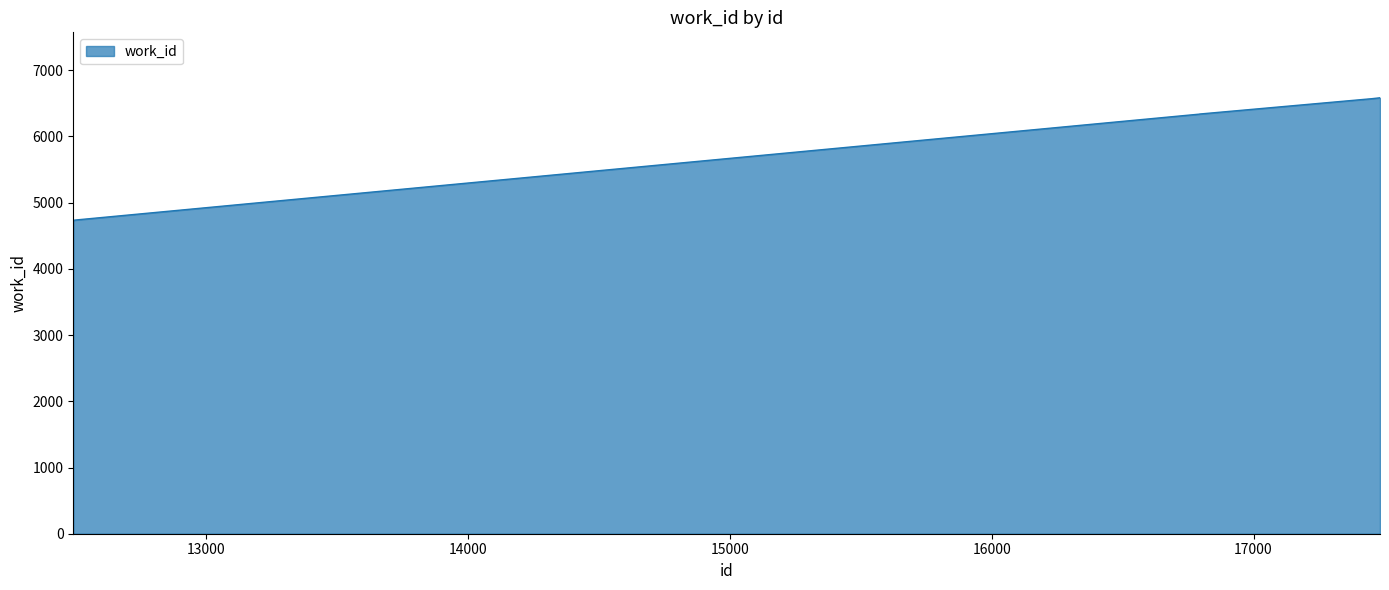

What is the difference between the maximum and minimum values?

1850